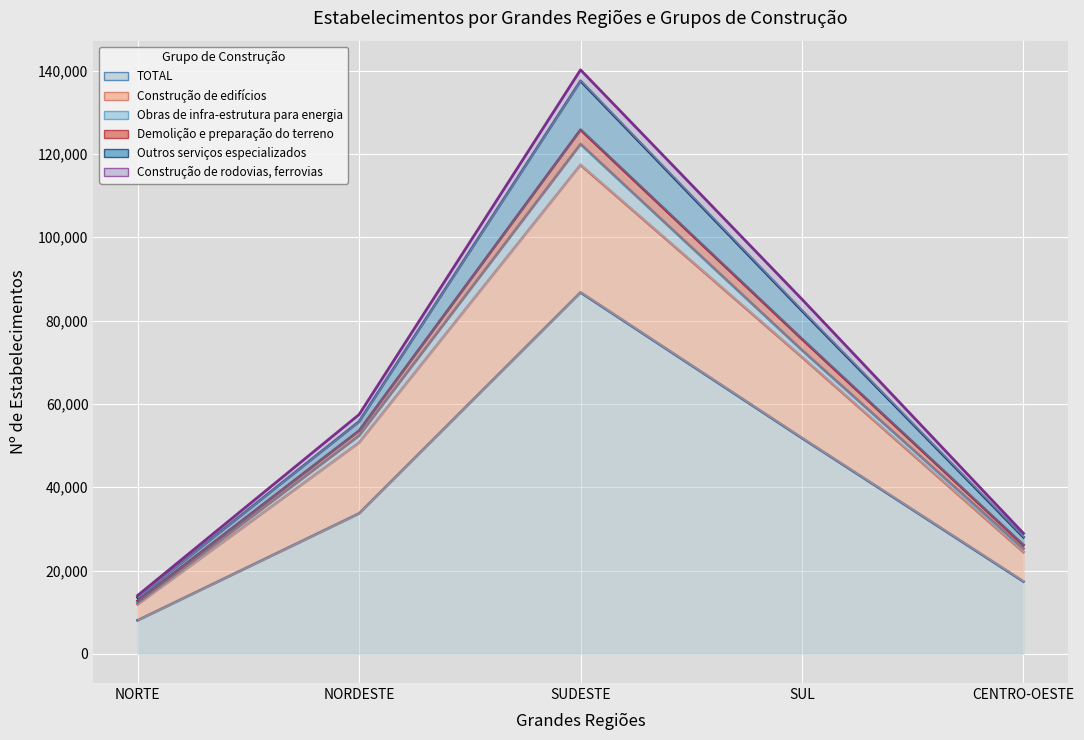

What is the label of the 5th point from the left?

CENTRO-OESTE